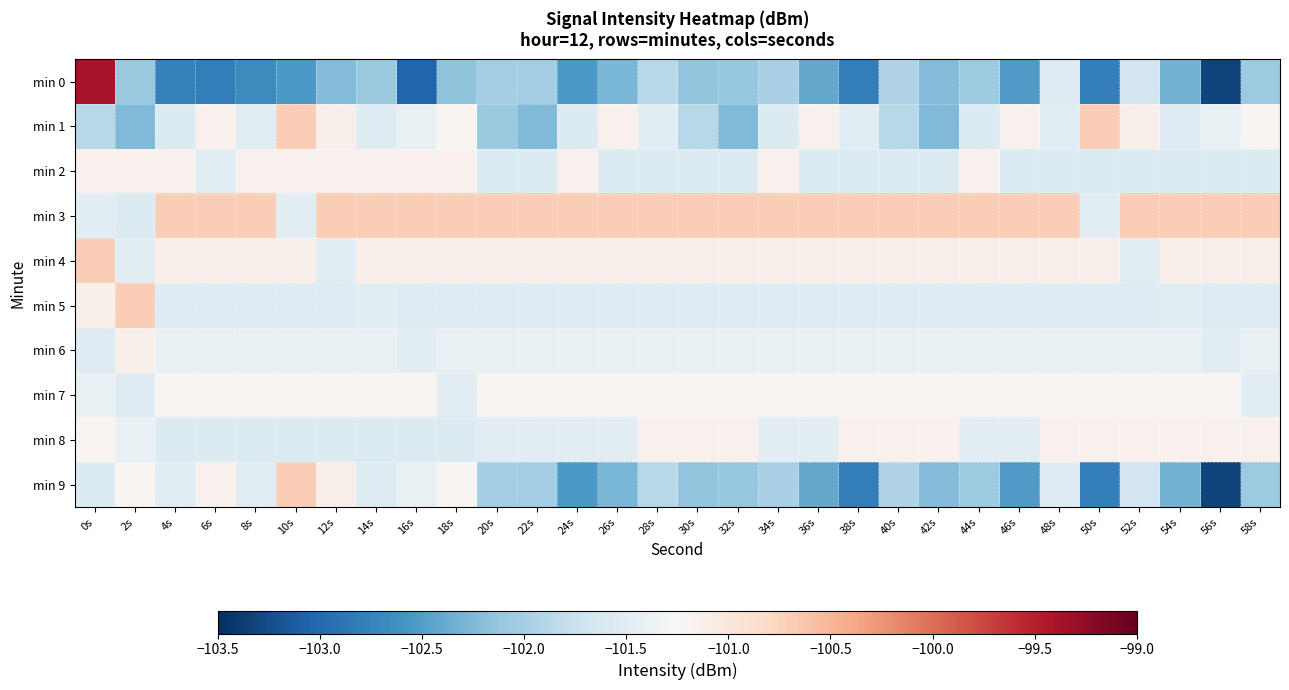

How many distinct data groups are displayed?

10